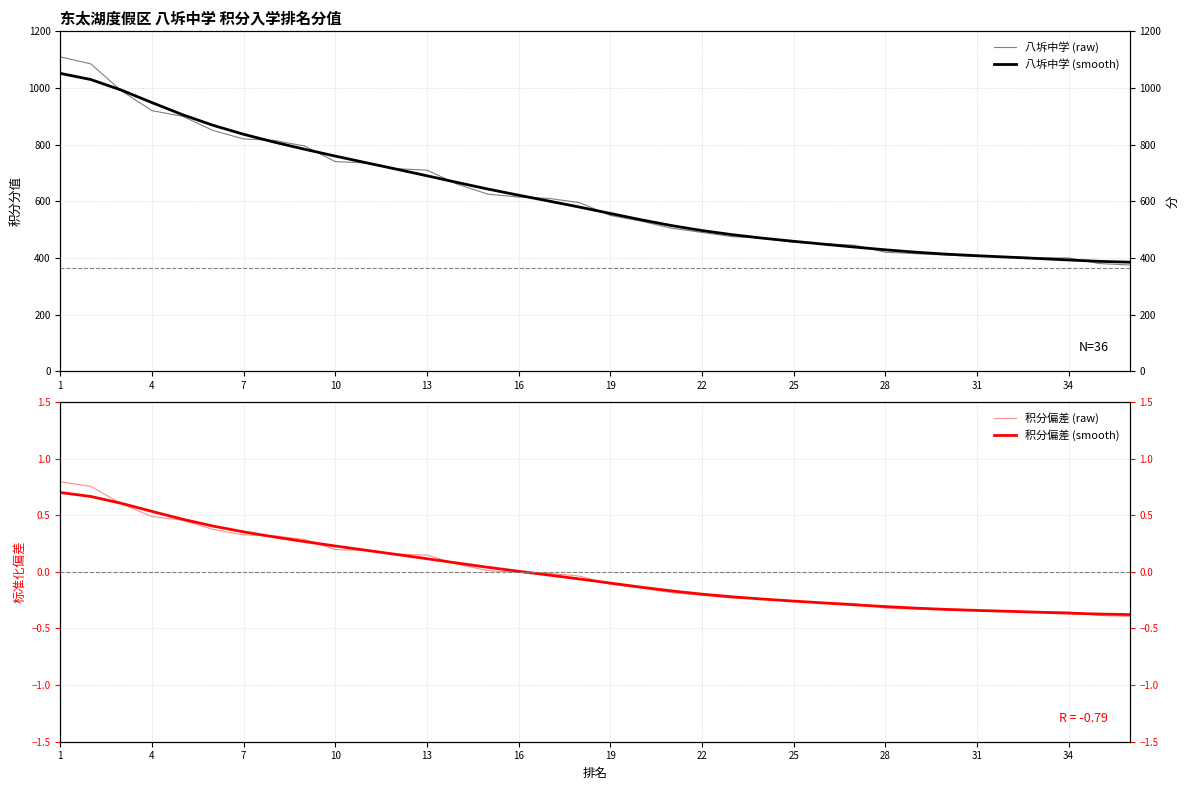

What is the spread (max minus min) of values at 16?

621.4